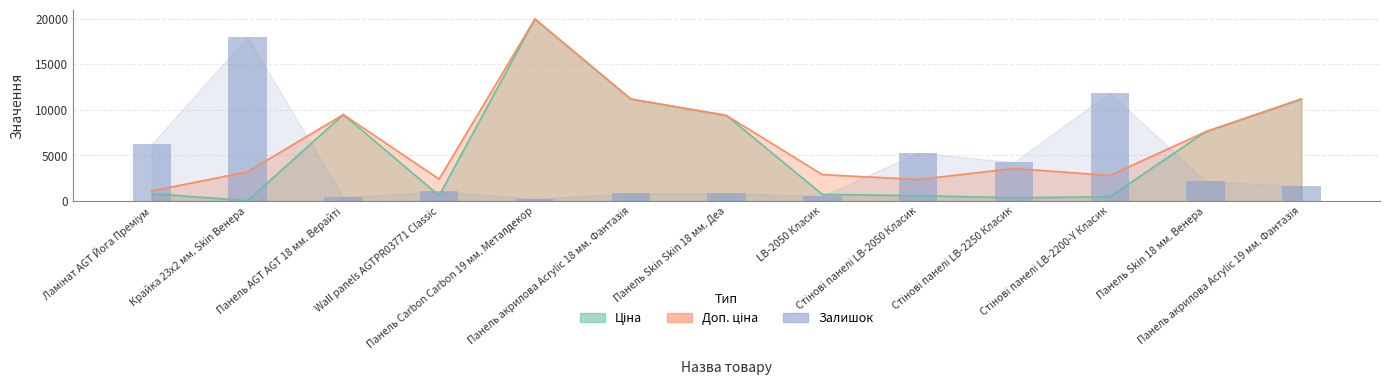

Reading left to right, extract all data points from this chart.

6250	18000	400	1050	250	850	850	550	5300	4250	11900	2150	1650